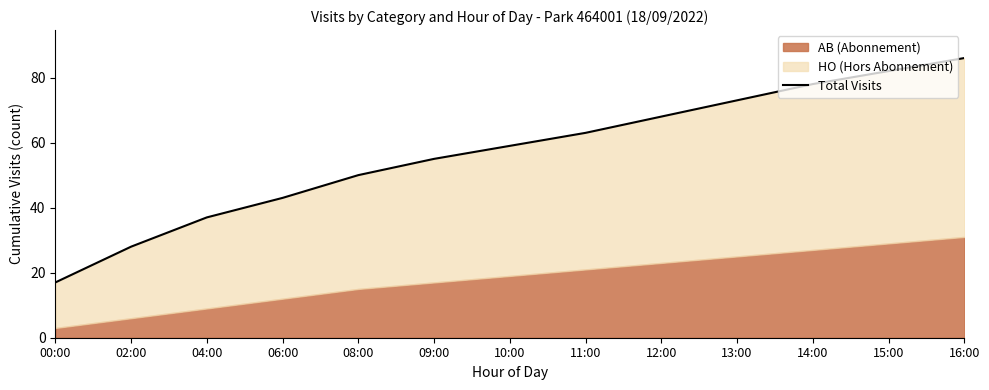

Reading left to right, transcribe all the data shown in this chart.

00:00=17	02:00=28	04:00=37	06:00=43	08:00=50	09:00=55	10:00=59	11:00=63	12:00=68	13:00=73	14:00=78	15:00=82	16:00=86